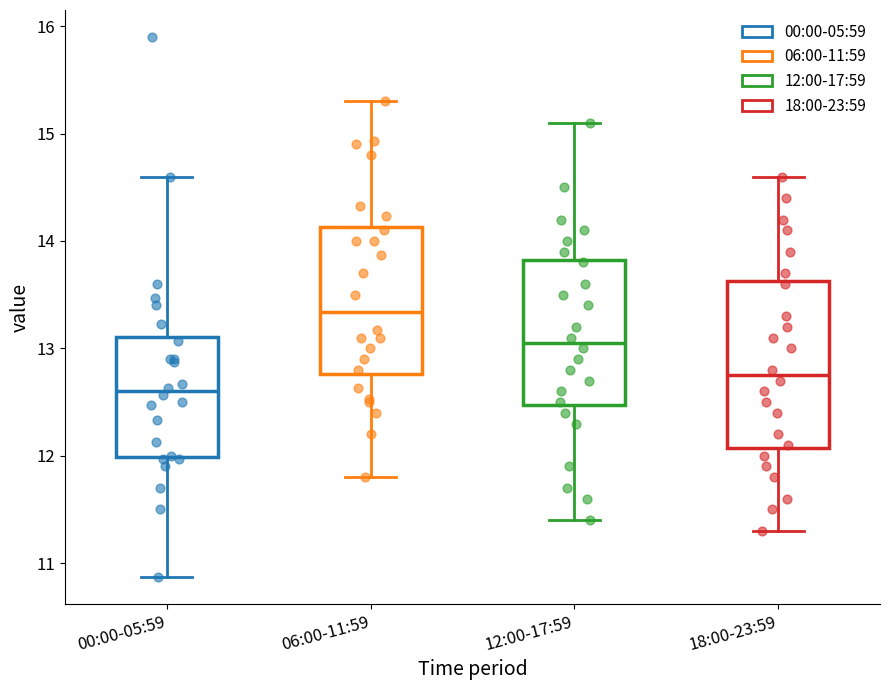

Reading left to right, transcribe this box plot: for each box, give where its median line is, the range the box spans, and where its two whiskers end, as read against the y-axis. The values are not printed on the chart, so give them approximately, as read against the axis.

00:00-05:59: median 12.6, box 12.0 to 13.1, whiskers 10.9 to 14.6
06:00-11:59: median 13.3, box 12.8 to 14.1, whiskers 11.8 to 15.3
12:00-17:59: median 13.1, box 12.5 to 13.8, whiskers 11.4 to 15.1
18:00-23:59: median 12.8, box 12.1 to 13.6, whiskers 11.3 to 14.6